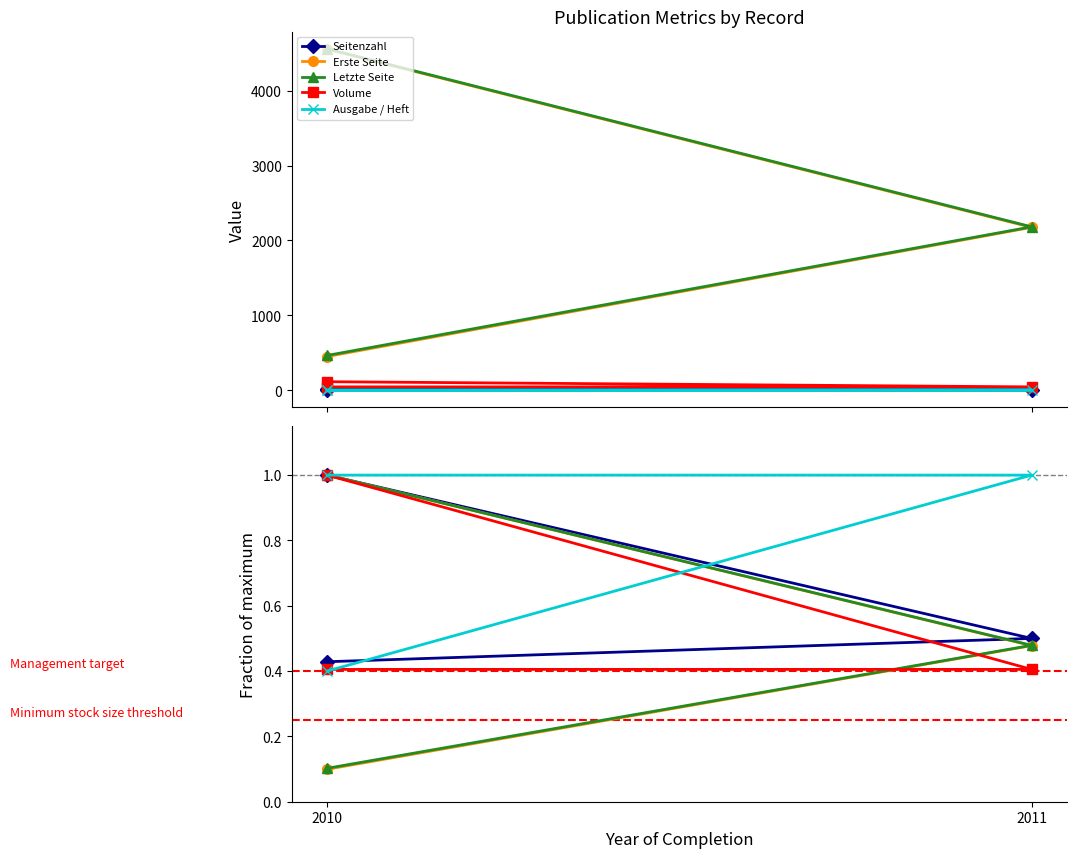

At which label does Erste Seite reach its peak?

2010